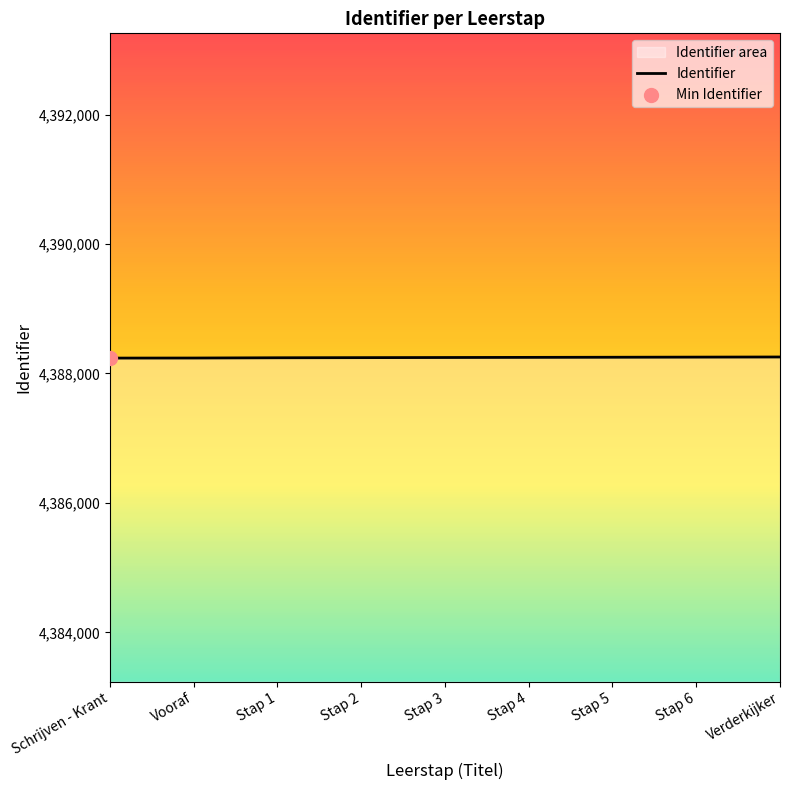

Which has a higher value, Stap 3 or Stap 6?

Stap 6